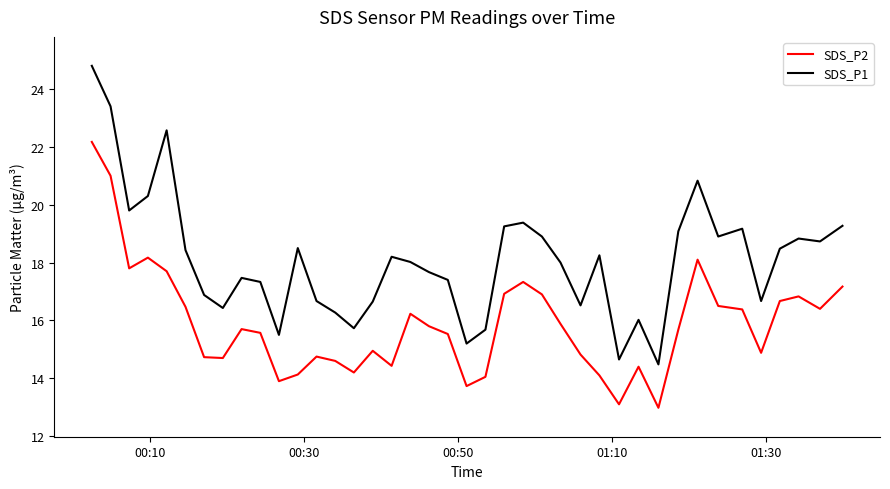

What is the maximum value for SDS_P2?

22.2